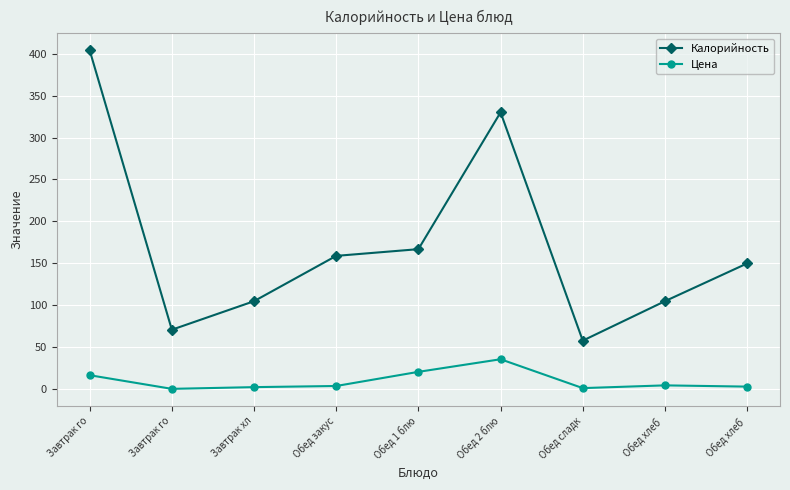

Does the chart display data point markers on the line(s)?

Yes